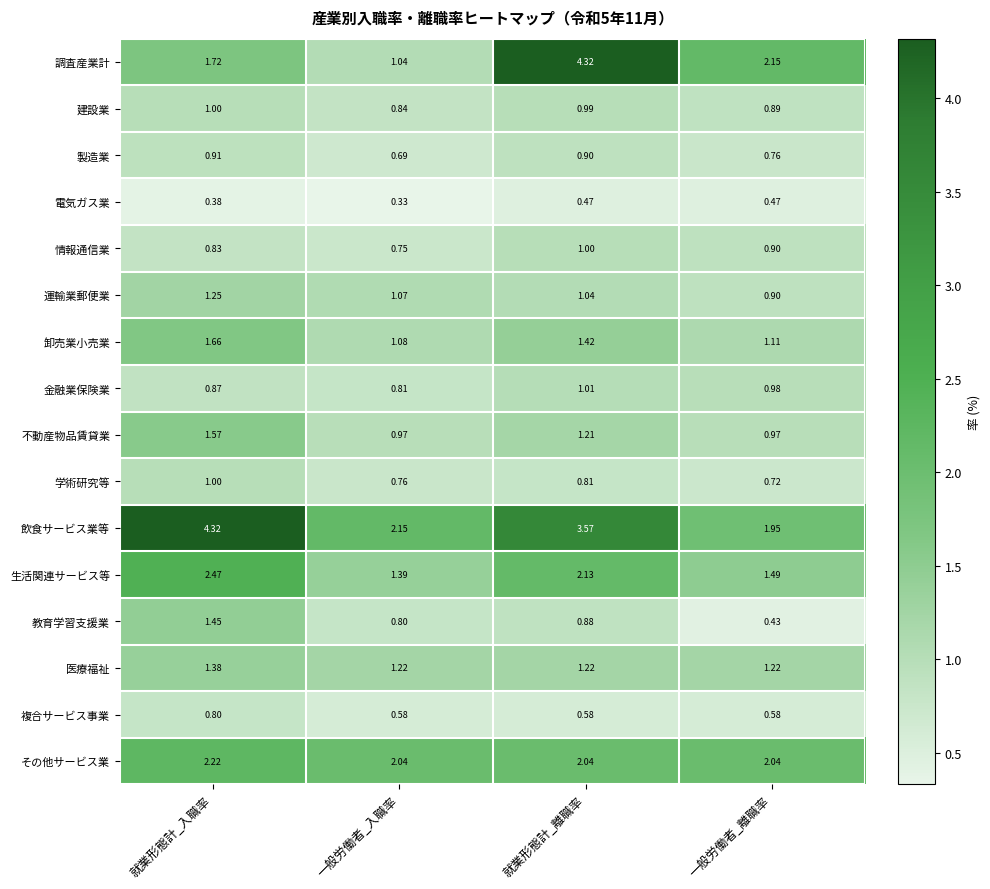

List the labels in order of 製造業 value, smallest first.

一般労働者_入職率, 一般労働者_離職率, 就業形態計_離職率, 就業形態計_入職率